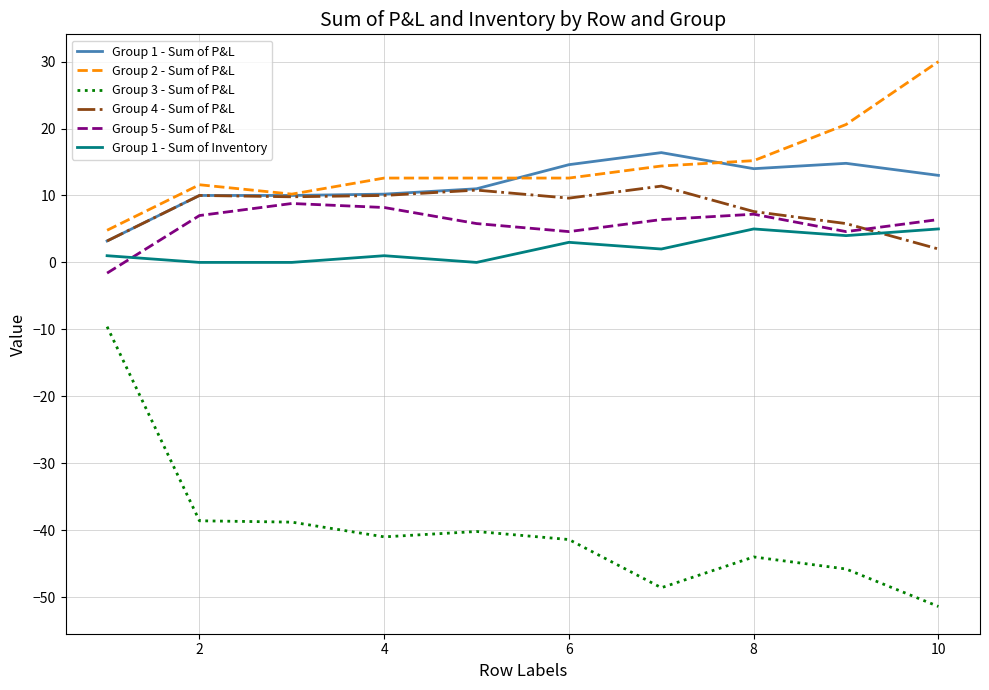

What is the maximum value for Group 3 - Sum of P&L?

-9.6